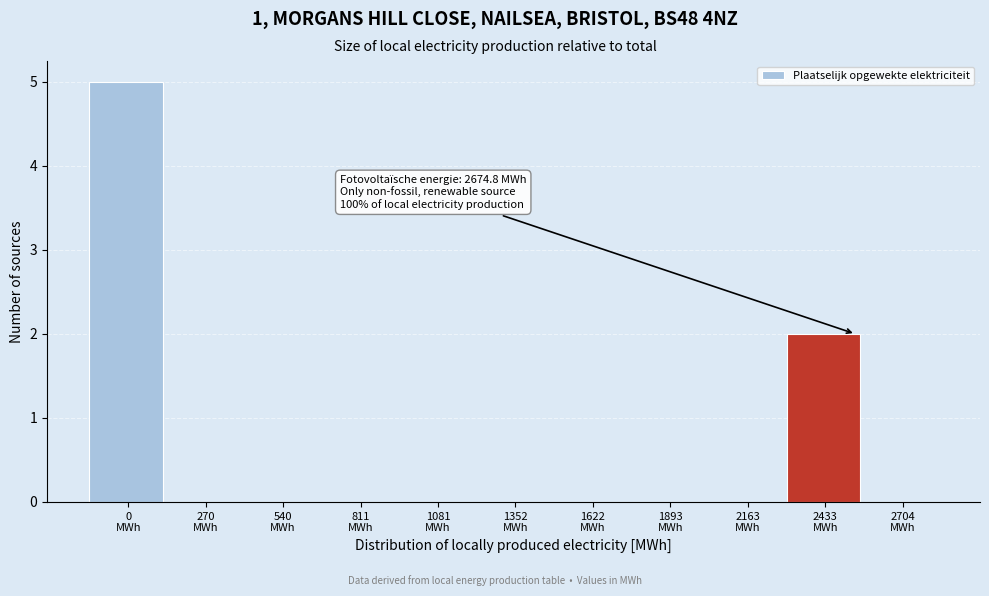

What is the maximum value shown in the chart?

5